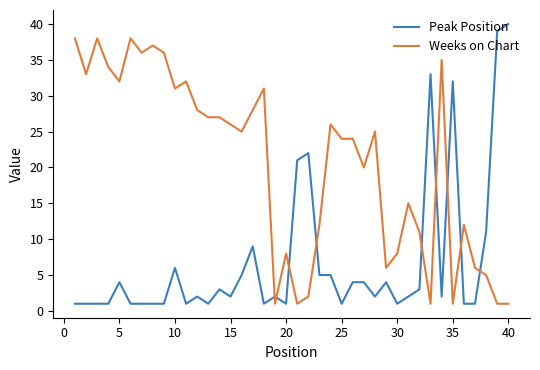

True or false: Weeks on Chart and Peak Position cross at least once.

True